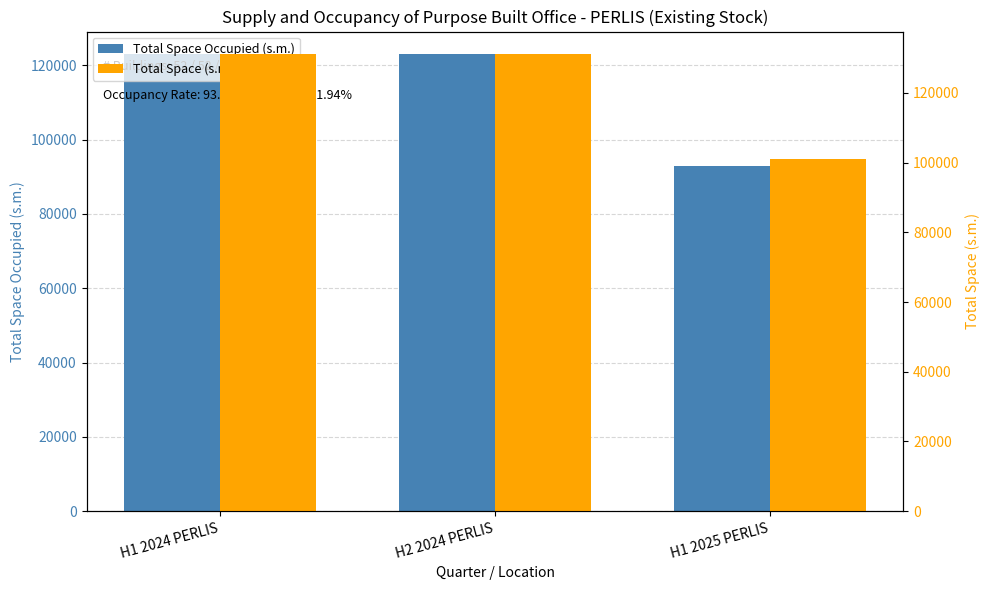

Is the value of Total Space (s.m.) at H2 2024 PERLIS greater than the value of Total Space Occupied (s.m.) at H1 2025 PERLIS?

Yes